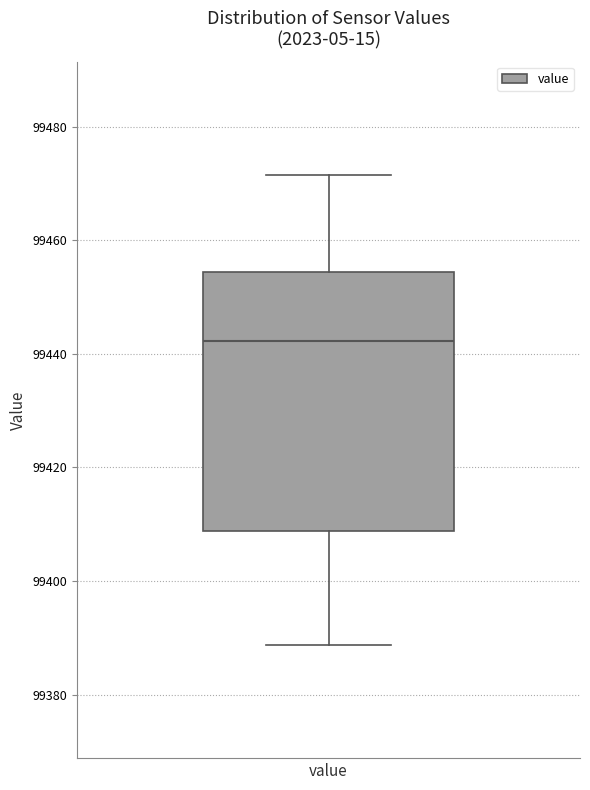

Transcribe this box plot: give where the median line is, the range the box spans, and where the two whiskers end, as read against the y-axis. The values are not printed on the chart, so give them approximately, as read against the axis.

median 99442, box 99408 to 99454, whiskers 99388 to 99472